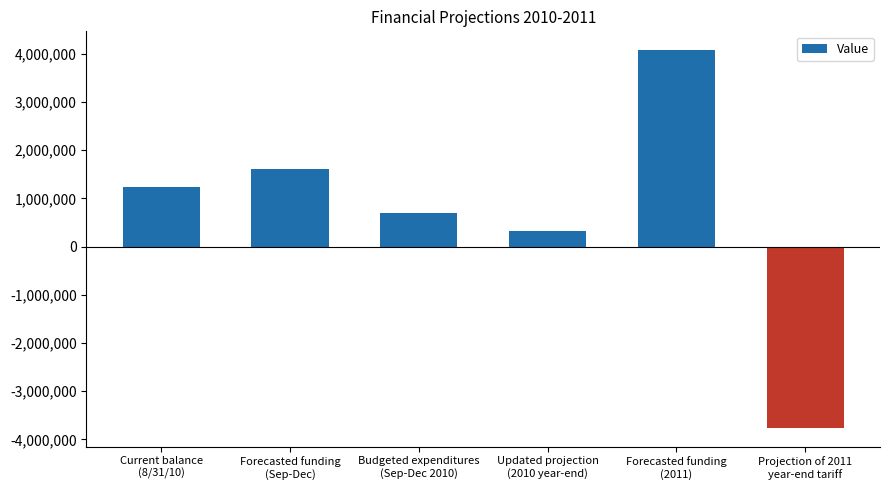

What is the approximate value at Forecasted funding
(Sep-Dec)?

1615000.0